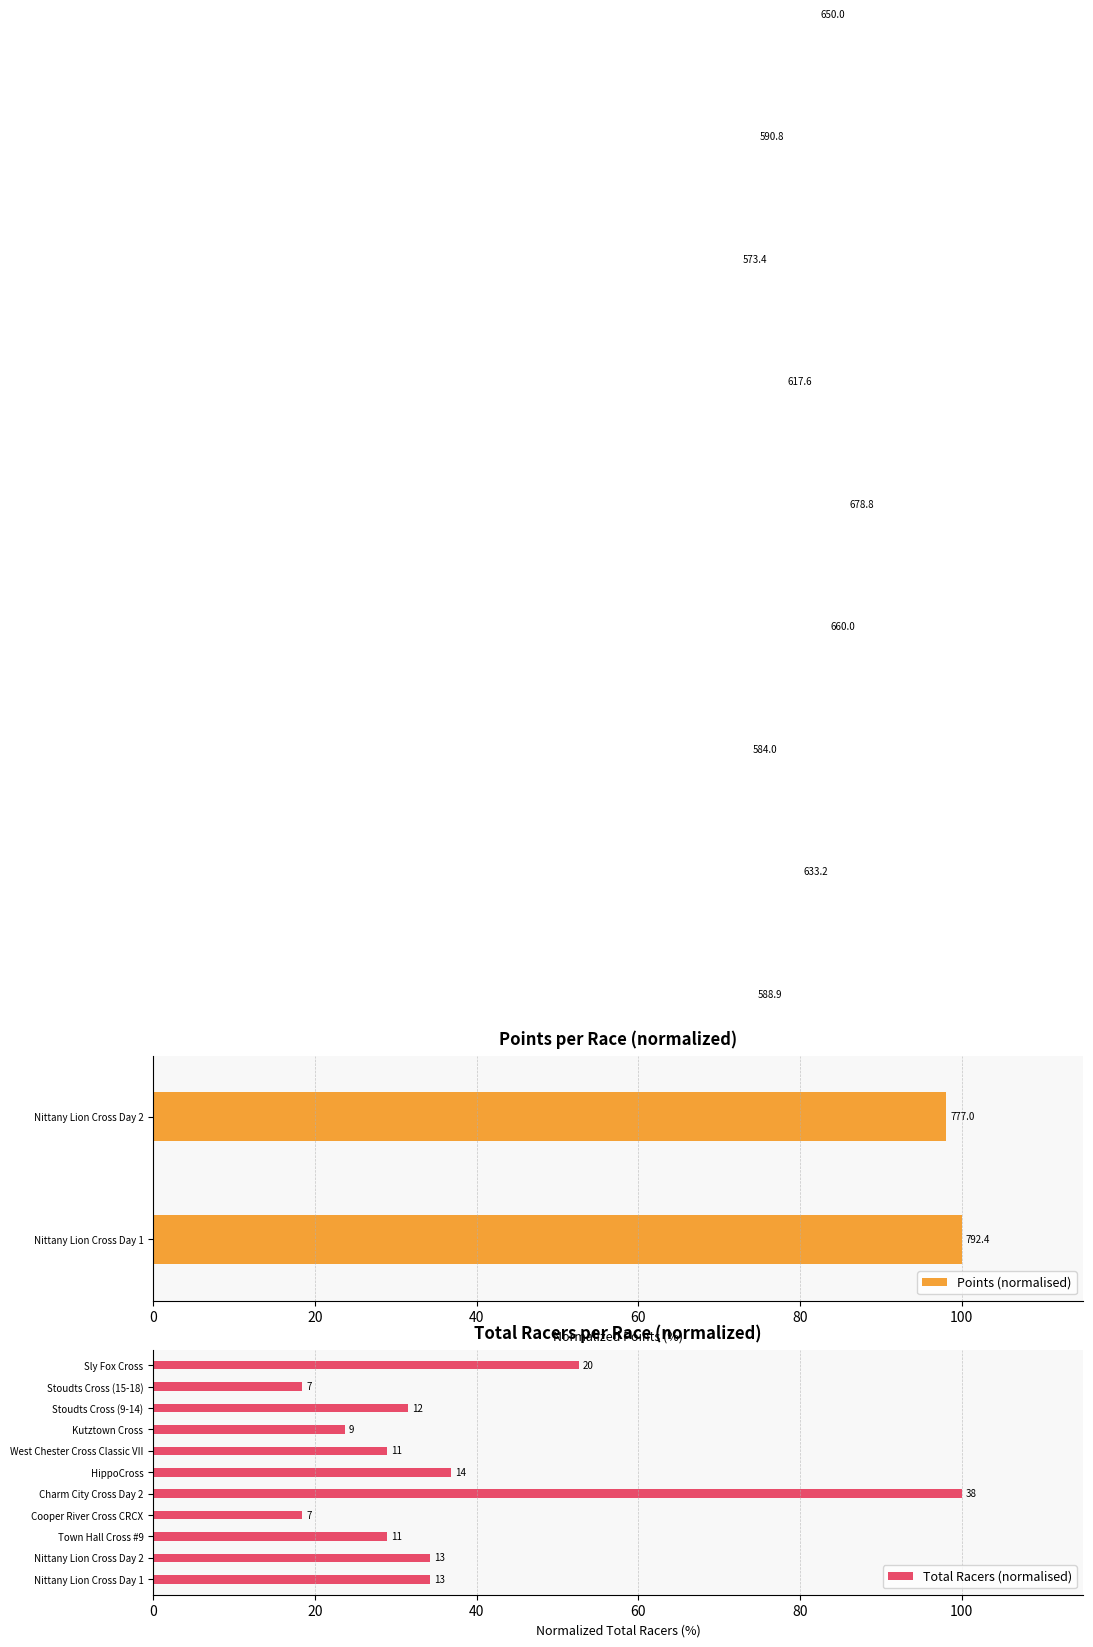

What is the average value of the Points (normalised) series?

82.0